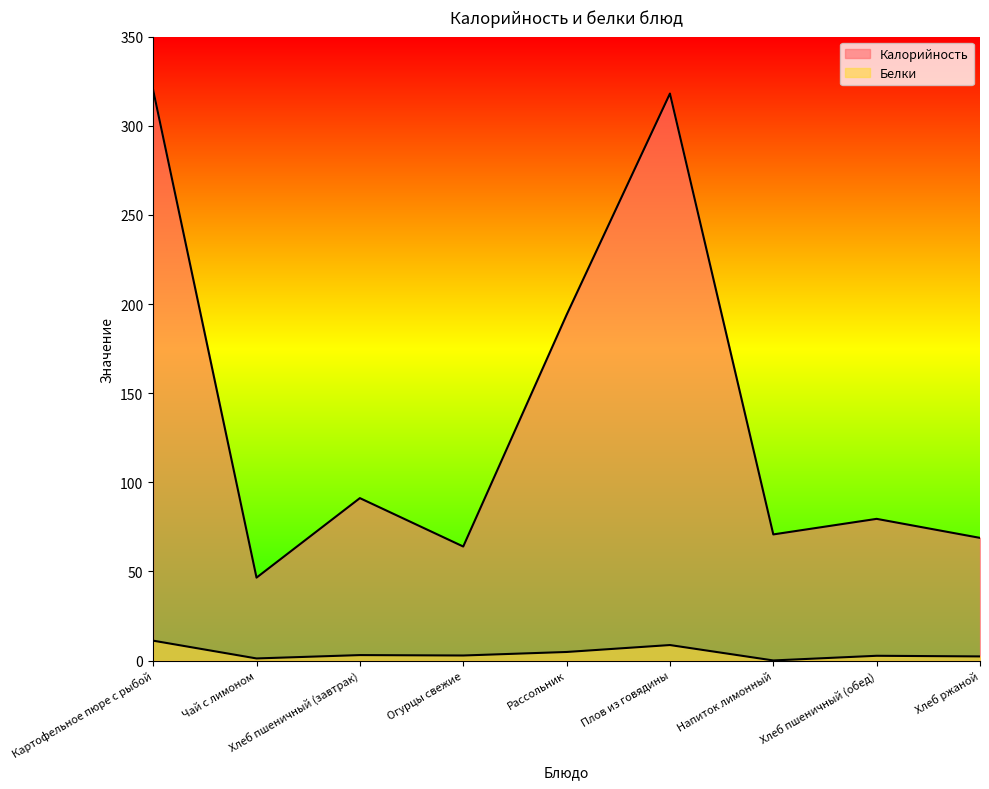

What are all the series names shown in the legend?

Калорийность, Белки